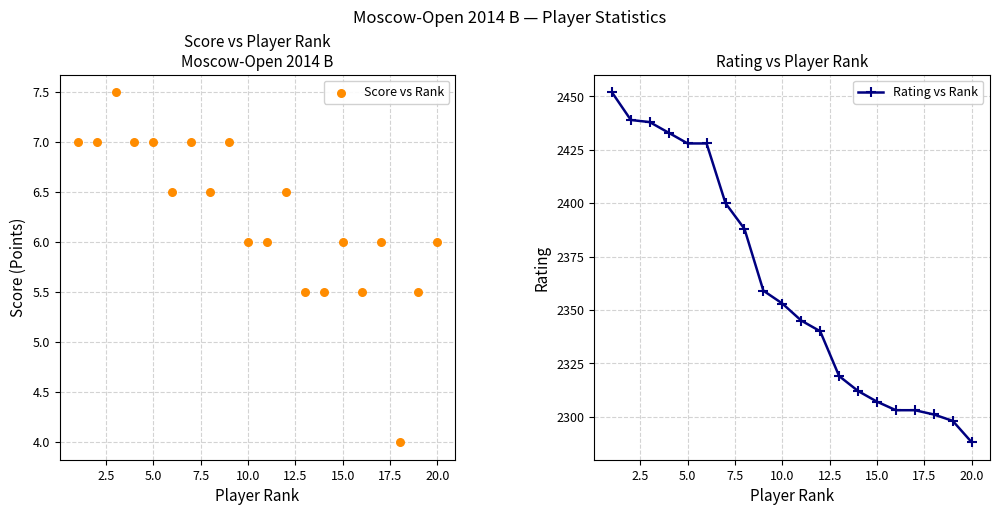

At how many categories does at least one series exceed 774?

20